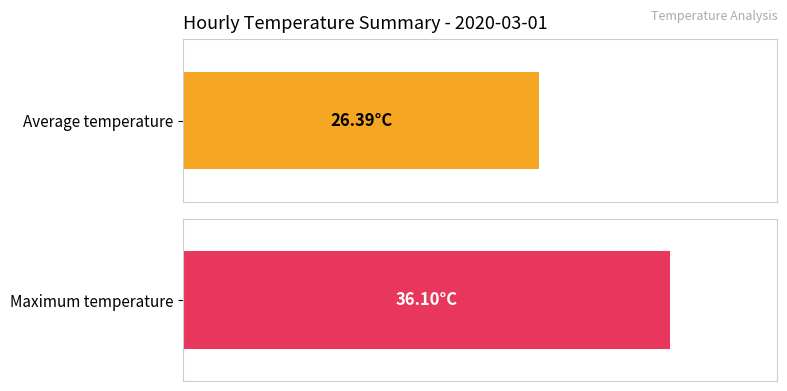

What are all the series names shown in the legend?

Average Temperature, Maximum Temperature